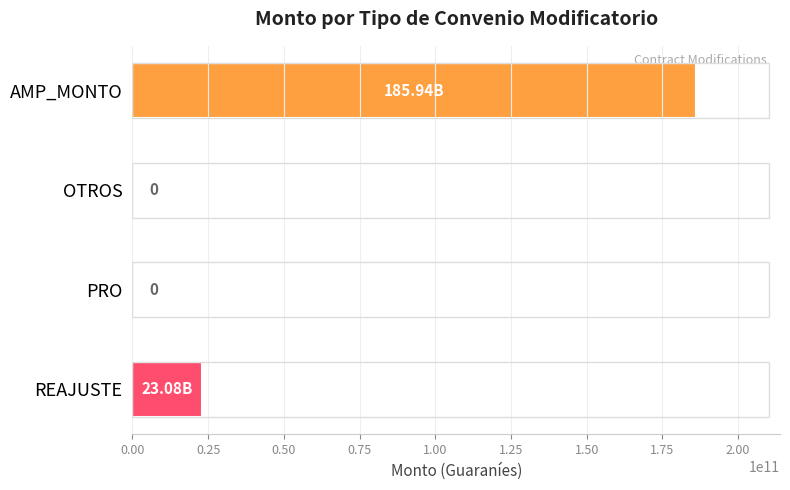

What is the sum of all values?

209023494384